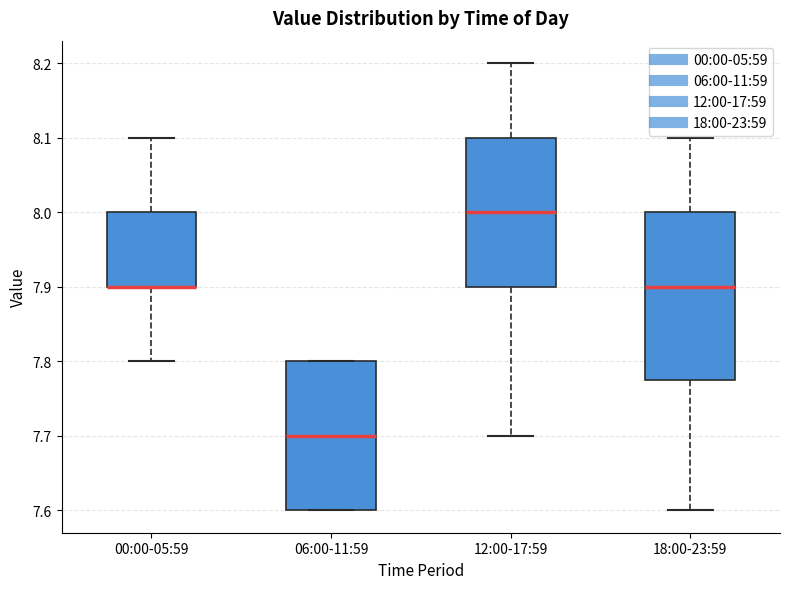

Where does the lower whisker of the box for 00:00-05:59 end on the y-axis? The values are not printed on the chart, so give them approximately, as read against the axis.

7.80